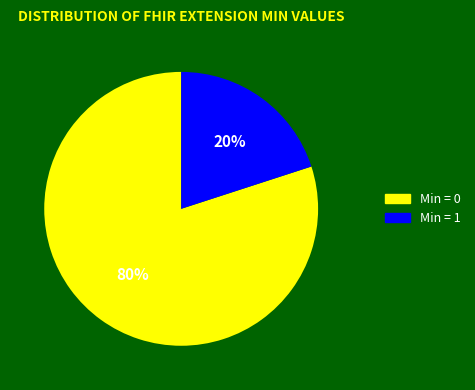

Does any single category account for the majority?

Yes